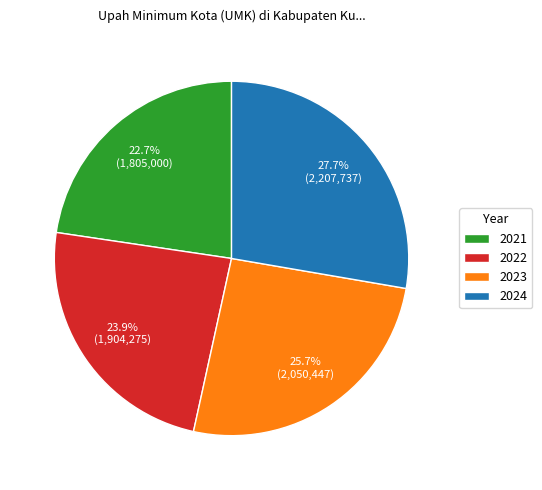

To the nearest percent, what is the average slice percentage?

25%